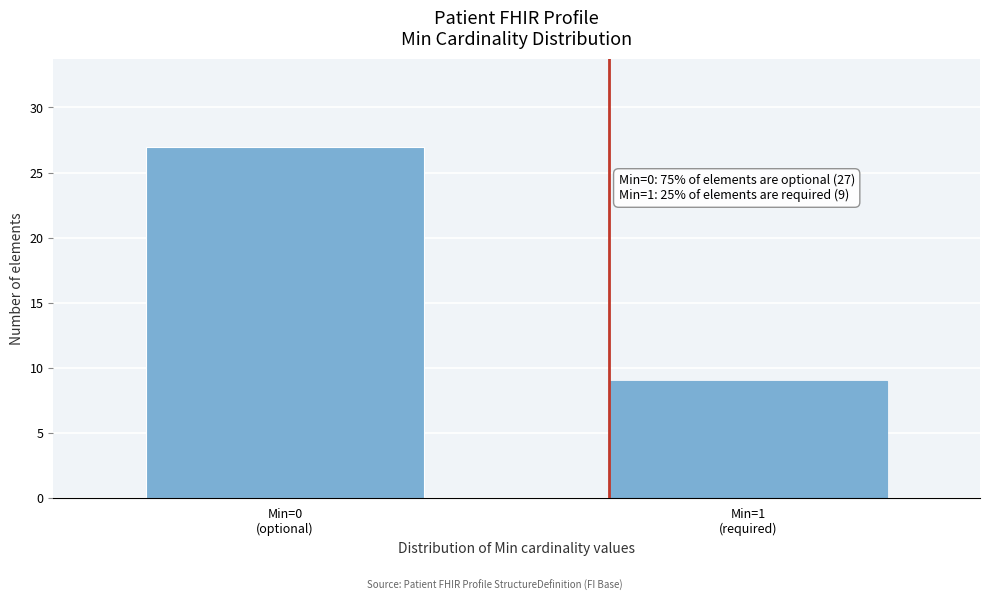

Reading left to right, transcribe all the data shown in this chart.

27	9